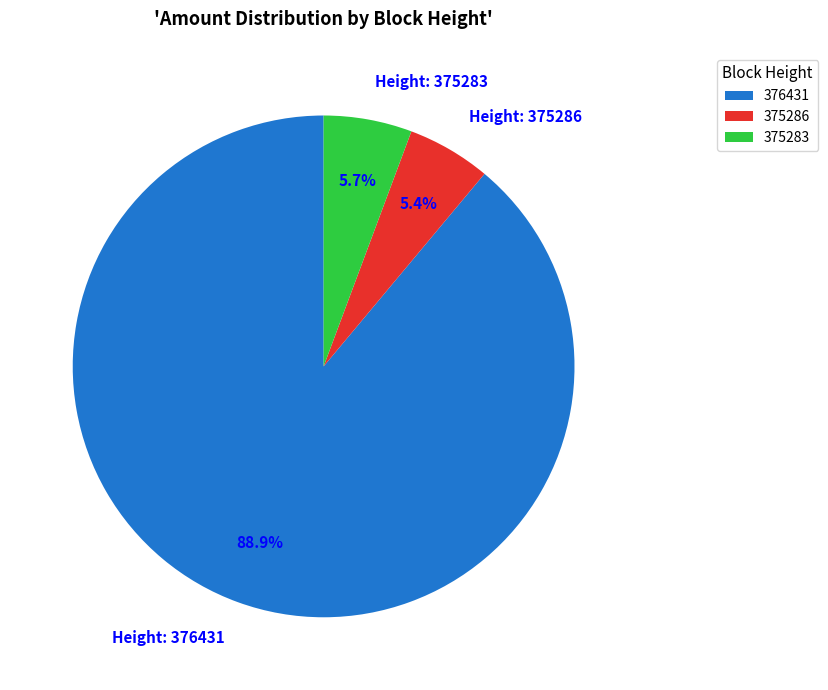

To the nearest percent, what is the difference between the 375283 and 376431 slice percentages?

83%